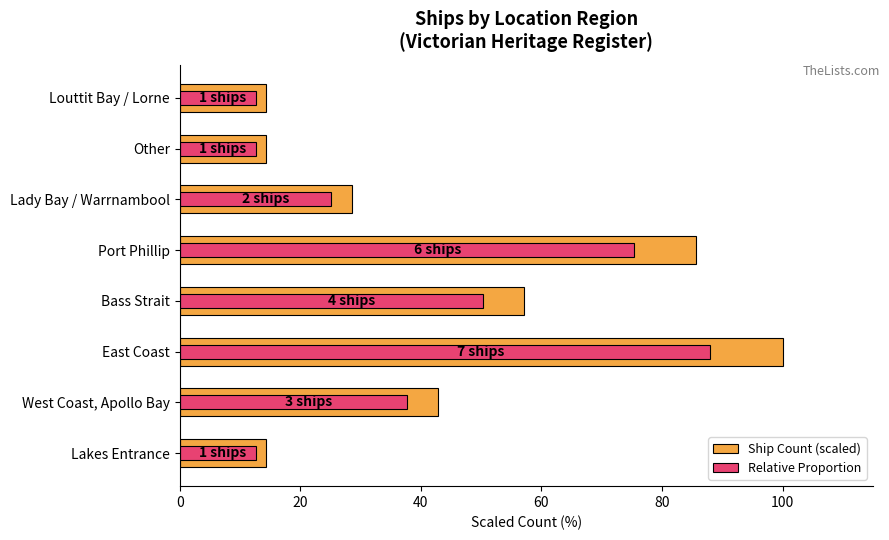

Reading left to right, what are all the values shown in this chart?

Ship Count (scaled): 14.3	42.9	100.0	57.1	85.7	28.6	14.3	14.3
Relative Proportion: 12.6	37.7	88.0	50.3	75.4	25.1	12.6	12.6